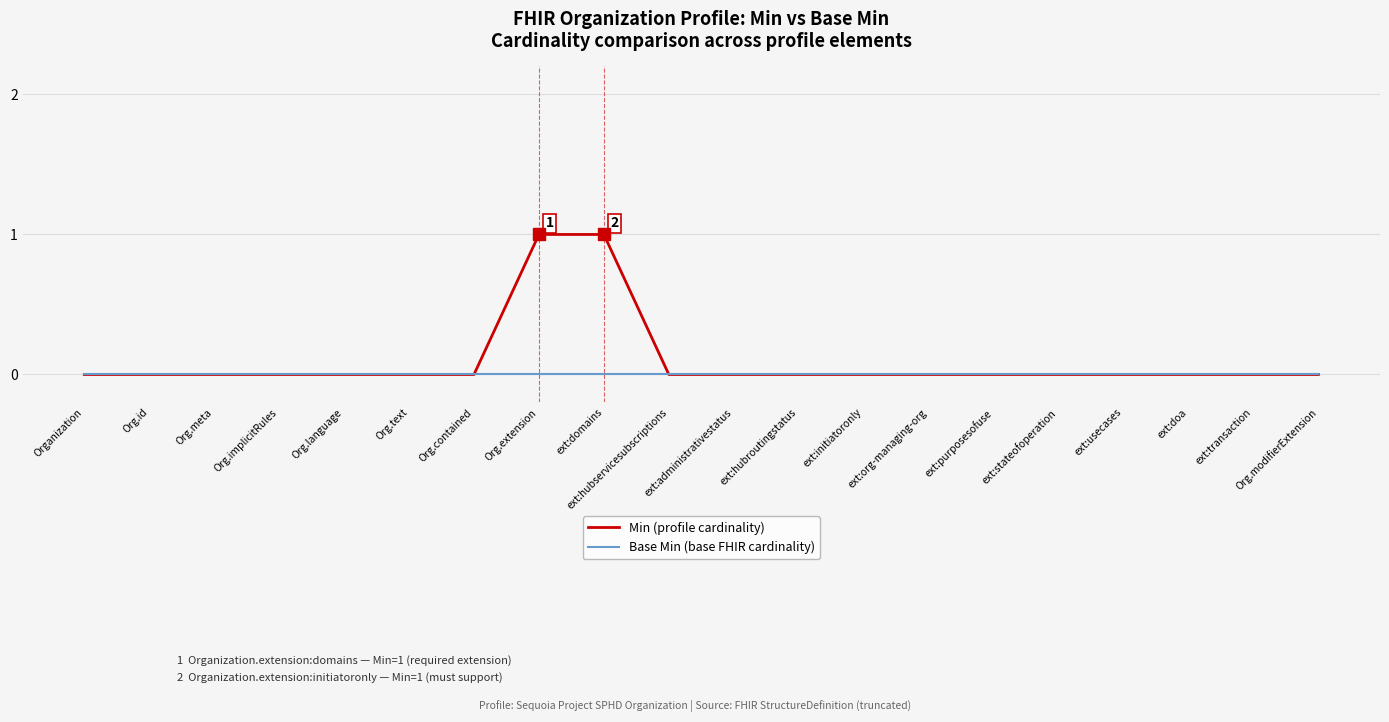

What is the difference between the maximum and minimum values in the Min (profile cardinality) series?

1